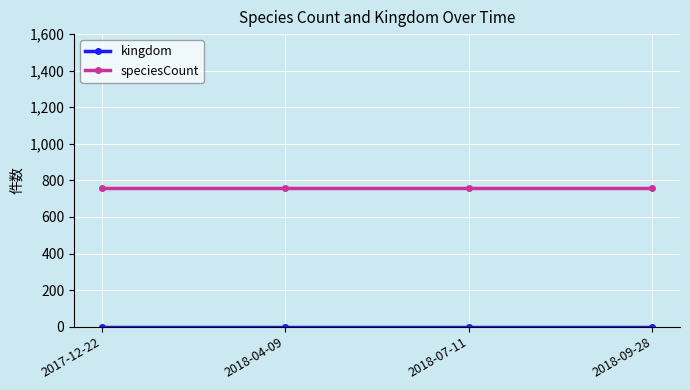

Which series has the largest total across all categories?

speciesCount